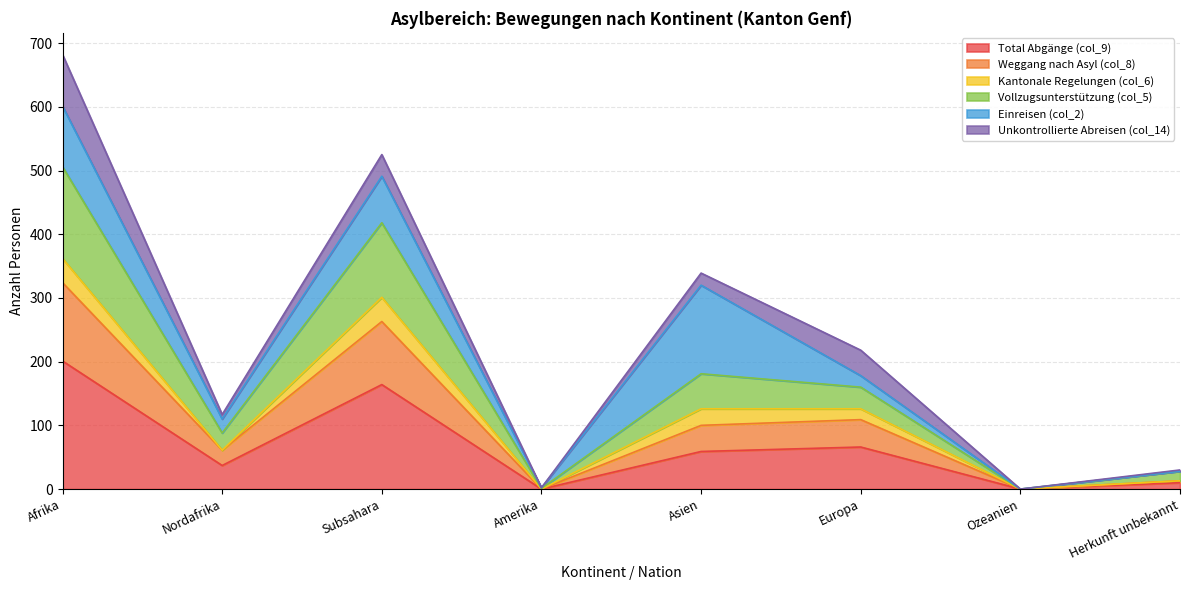

Rank the categories by Total Abgänge (col_9) value from highest to lowest.

Afrika, Subsahara, Europa, Asien, Nordafrika, Herkunft unbekannt, Amerika, Ozeanien